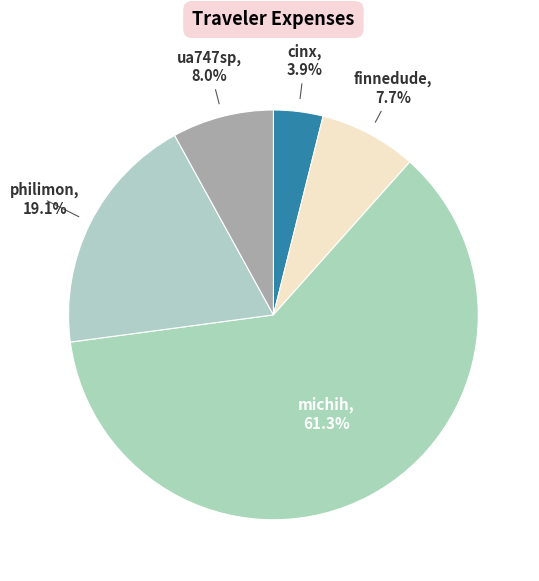

Does any single category account for the majority?

Yes